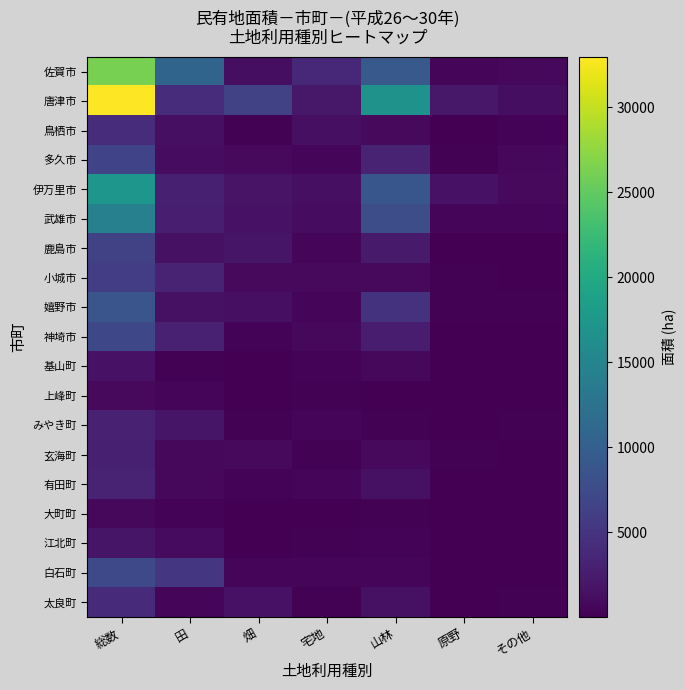

Reading right to left, what are all the values shown in this chart?

佐賀市: その他=688	原野=648	山林=9274	宅地=3773	畑=1219	田=10649	総数=26249
唐津市: その他=1199	原野=2092	山林=16899	宅地=2146	畑=6429	田=4213	総数=32977
鳥栖市: その他=290	原野=51	山林=916	宅地=1354	畑=244	田=1314	総数=4170
多久市: その他=702	原野=233	山林=3138	宅地=545	畑=896	田=1080	総数=6594
伊万里市: その他=910	原野=1615	山林=8792	宅地=1327	畑=1779	田=2971	総数=17395
武雄市: その他=556	原野=554	山林=7833	宅地=1100	畑=1595	田=2739	総数=14378
鹿島市: その他=119	原野=97	山林=2394	宅地=622	畑=1879	田=1456	総数=6568
小城市: その他=143	原野=176	山林=880	宅地=843	畑=816	田=3201	総数=6059
嬉野市: その他=239	原野=158	山林=4837	宅地=556	畑=1404	田=1539	総数=8733
神埼市: その他=142	原野=135	山林=2670	宅地=696	畑=353	田=3111	総数=7106
基山町: その他=58	原野=32	山林=749	宅地=339	畑=124	田=275	総数=1577
上峰町: その他=49	原野=36	山林=37	宅地=230	畑=64	田=459	総数=874
みやき町: その他=168	原野=82	山林=176	宅地=564	畑=236	田=1867	総数=3092
玄海町: その他=114	原野=189	山林=915	宅地=172	畑=860	田=671	総数=2922
有田町: その他=130	原野=78	山林=1466	宅地=458	畑=397	田=777	総数=3306
大町町: その他=40	原野=51	山林=161	宅地=137	畑=47	田=285	総数=722
江北町: その他=108	原野=23	山林=386	宅地=223	畑=88	田=1016	総数=1843
白石町: その他=105	原野=112	山林=614	宅地=654	畑=642	田=5182	総数=7308
太良町: その他=168	原野=53	山林=1523	宅地=272	畑=1594	田=532	総数=4141